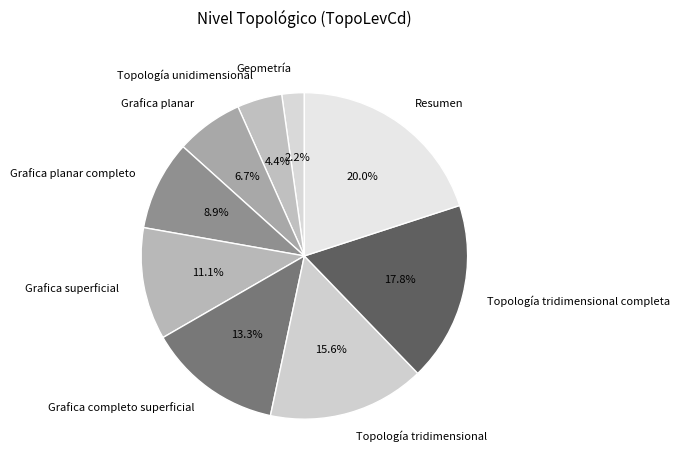

Is there any slice that represents more than half of the pie?

No